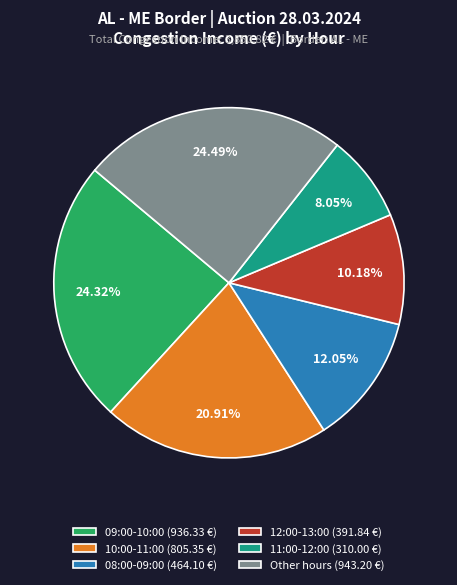

Which has a higher value, 12:00-13:00 (391.84 €) or 11:00-12:00 (310.00 €)?

12:00-13:00 (391.84 €)